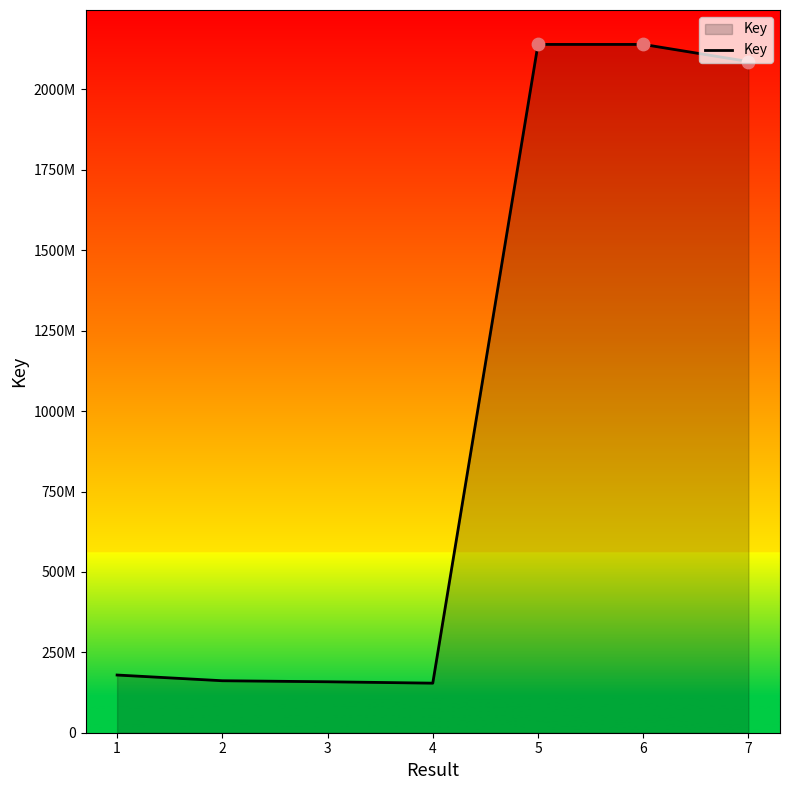

What is the change in value from 3 to 7?

+1928394626